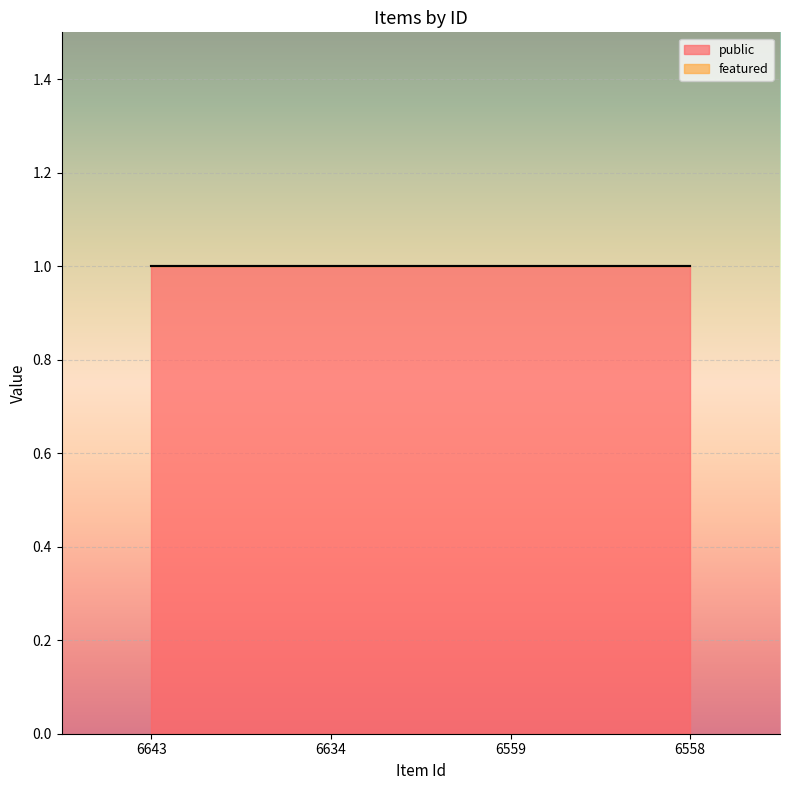

What is the total value across all series at 6634?

1